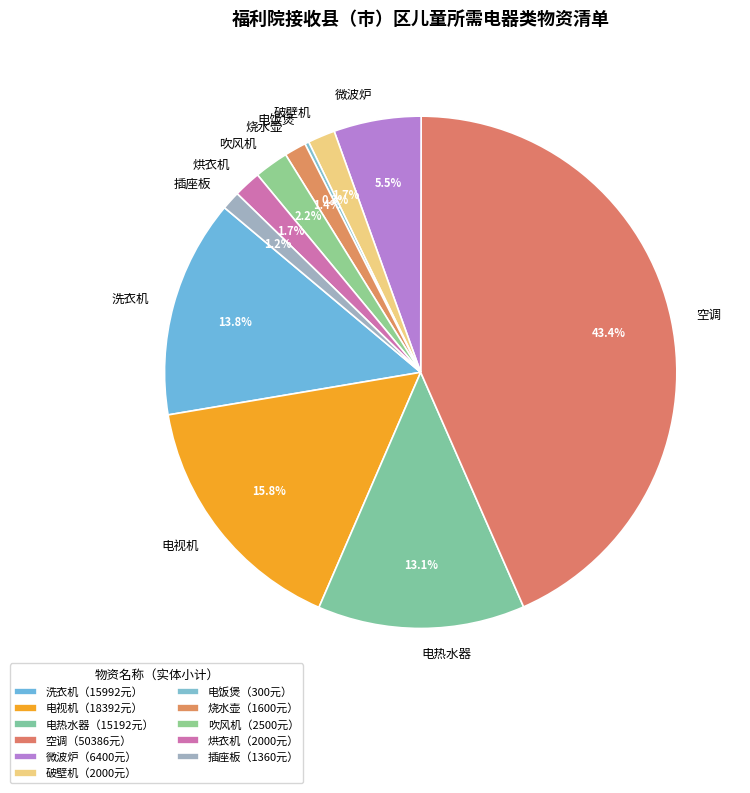

To the nearest percent, what is the average slice percentage?

9%